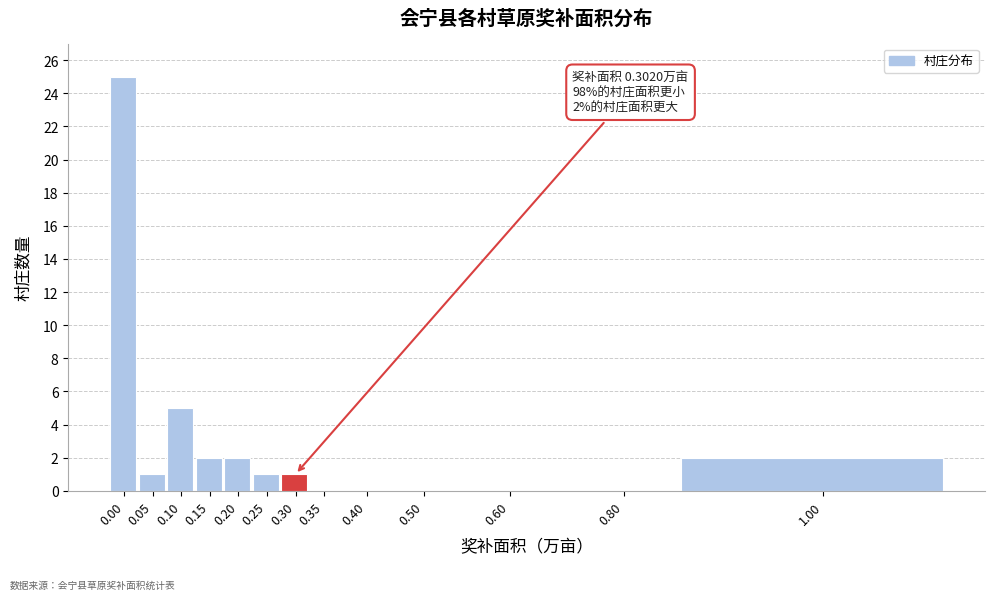

Reading right to left, transcribe all the data shown in this chart.

1.00=2	0.80=0	0.60=0	0.50=0	0.40=0	0.35=0	0.30=1	0.25=1	0.20=2	0.15=2	0.10=5	0.05=1	0.00=25